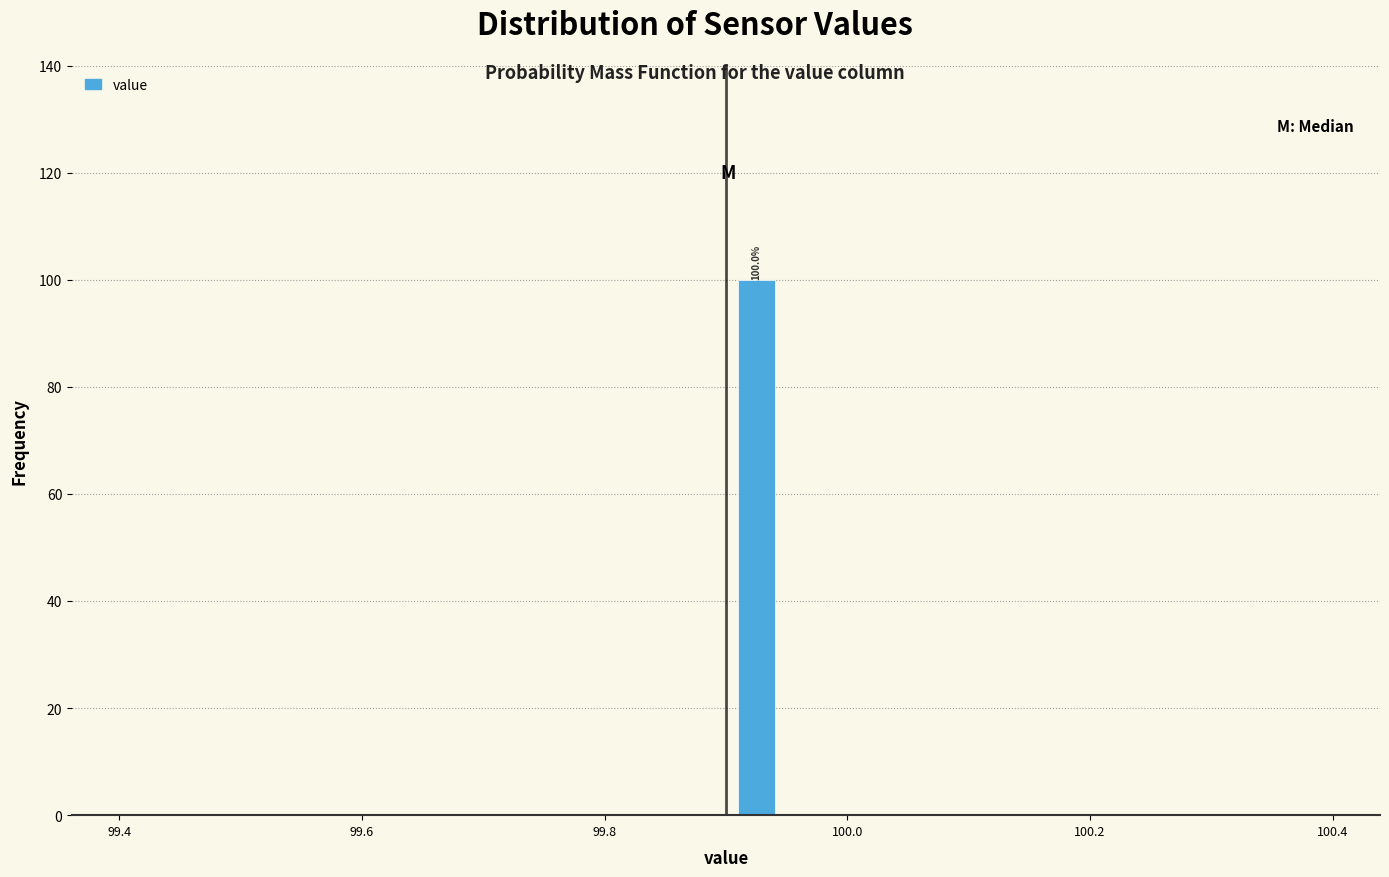

Read against the x-axis, roughly where is the centre of the tallest bar?

99.92